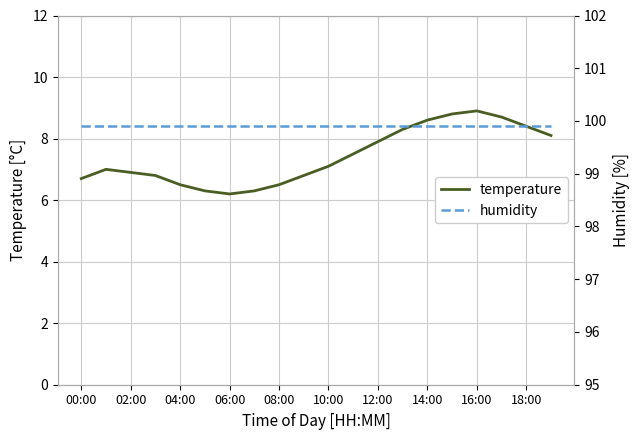

What is the lowest value of the temperature series?

6.2